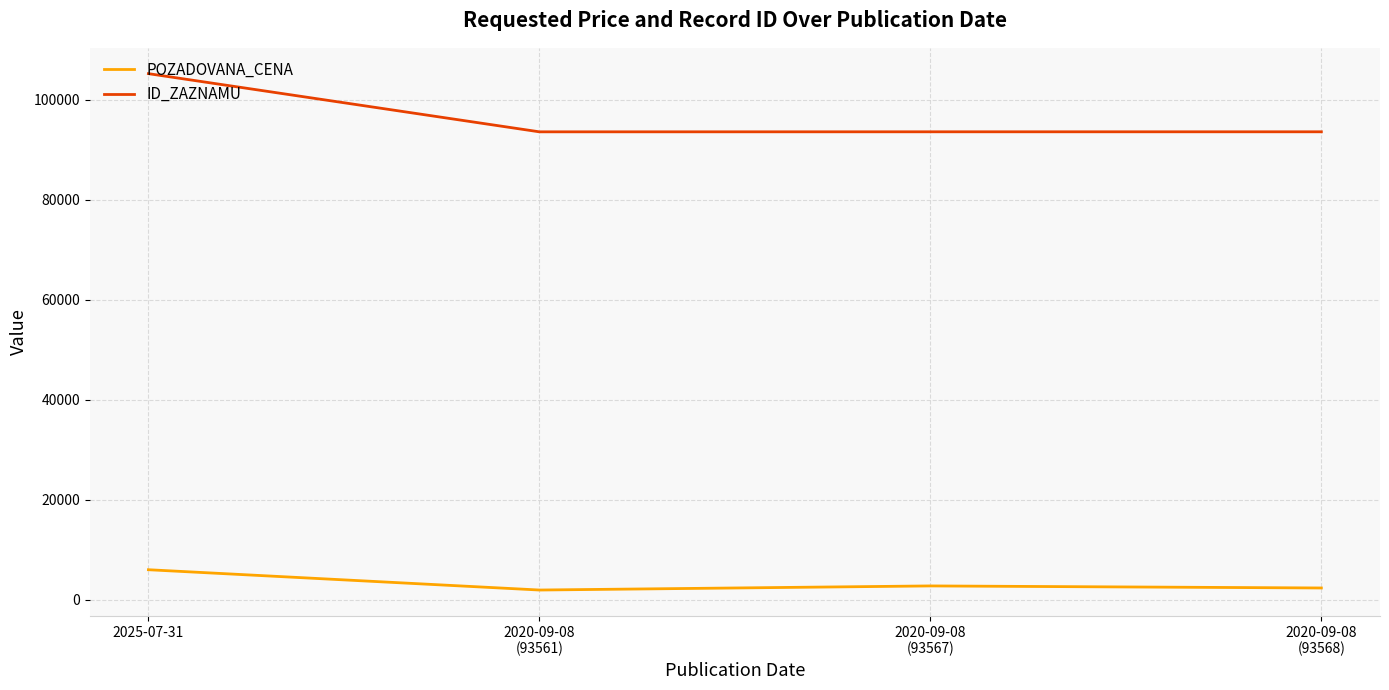

The ID_ZAZNAMU series shows 122106 at 2020-09-08
(93561). True or false?

False